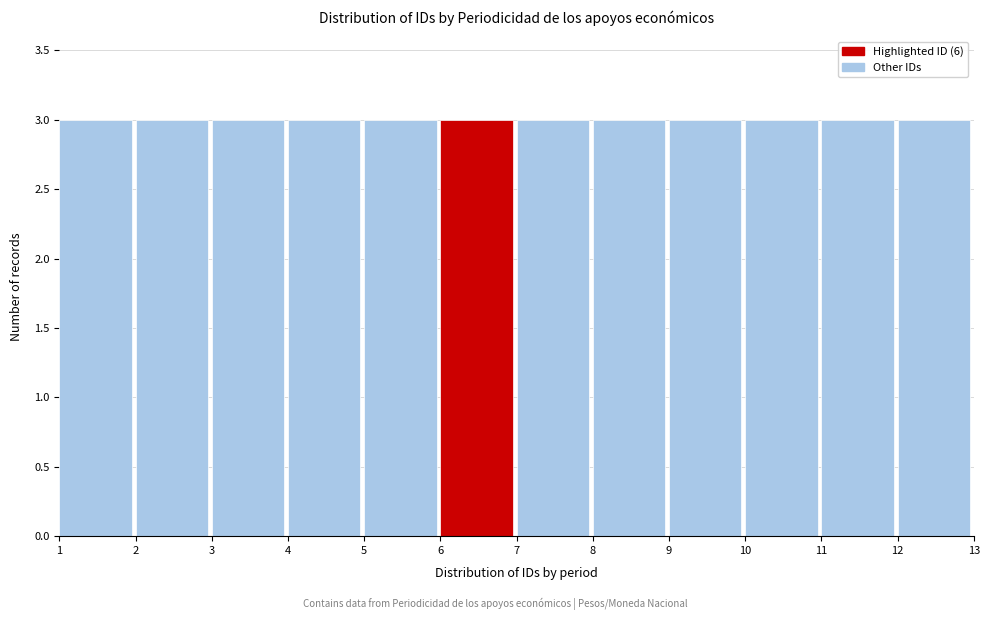

Reading left to right, transcribe this chart: for each bar, give the range it covers on the x-axis and its height. The values are not printed on the chart, so give them approximately, as read against the axis.

1 to 2: 3
2 to 3: 3
3 to 4: 3
4 to 5: 3
5 to 6: 3
6 to 7: 3
7 to 8: 3
8 to 9: 3
9 to 10: 3
10 to 11: 3
11 to 12: 3
12 to 13: 3